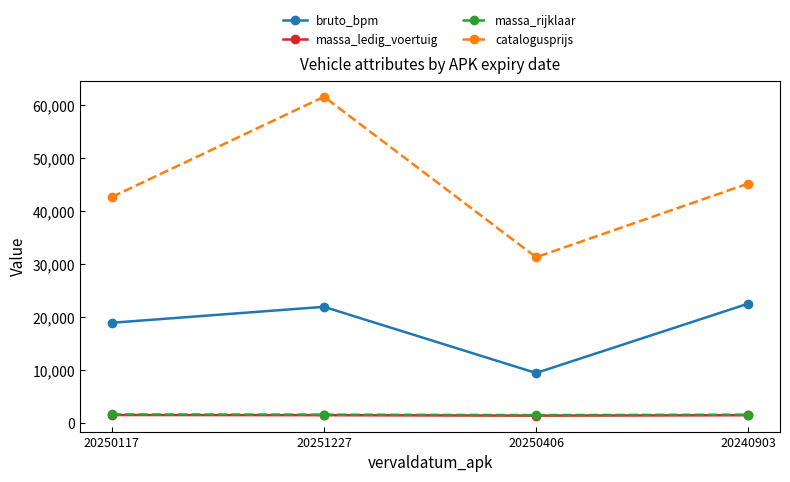

Does the chart display data point markers on the line(s)?

Yes